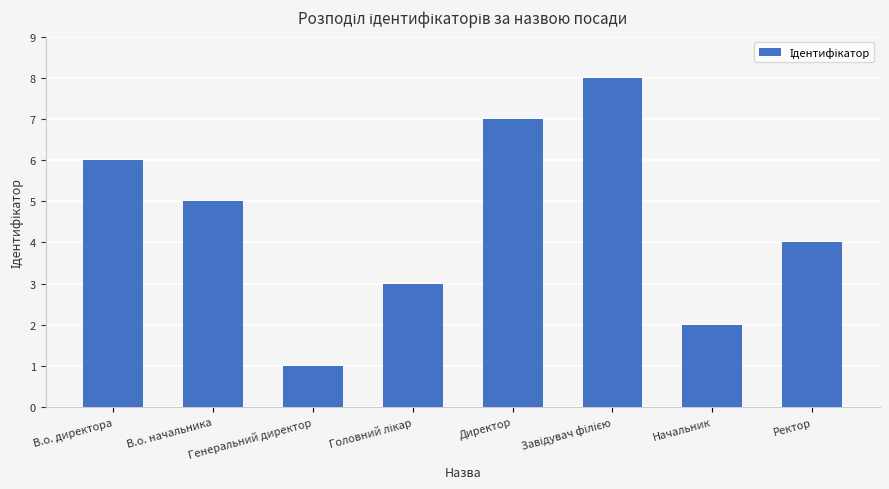

What is the ratio of the value at Директор to the value at Начальник?

3.5